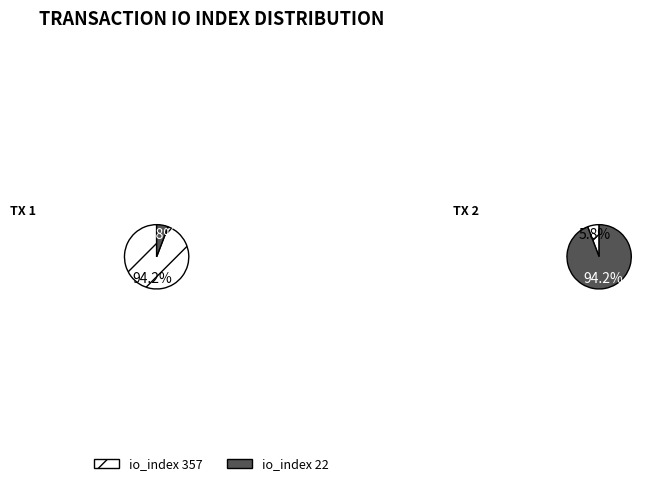

What portion of the pie excludes io_index 357?

5.8%